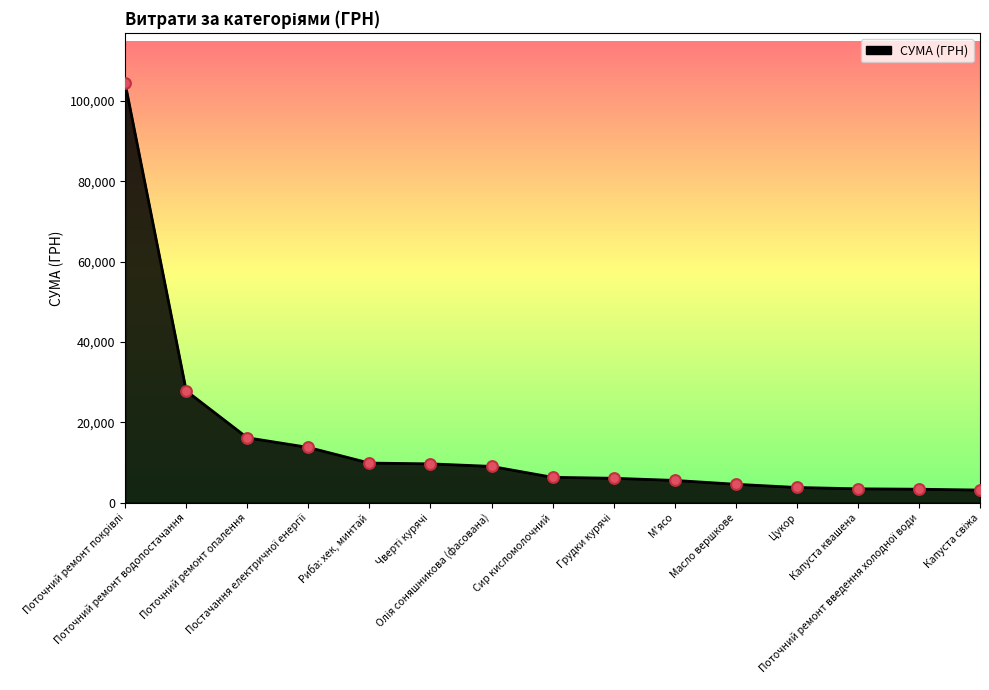

What is the difference between the maximum and minimum values?

101266.5